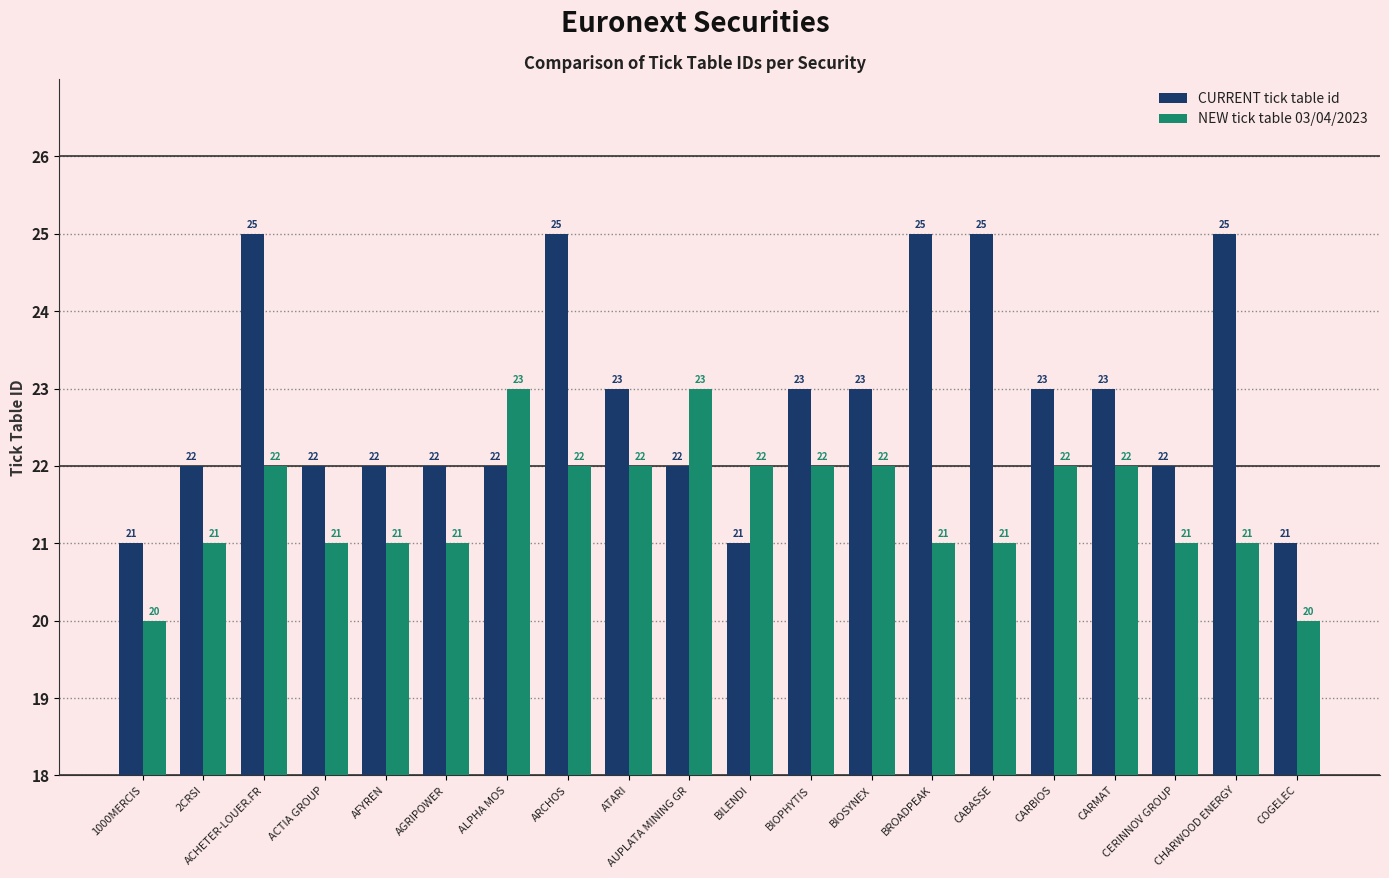

What is the value of the NEW tick table 03/04/2023 bar at the 14th from the left?

21